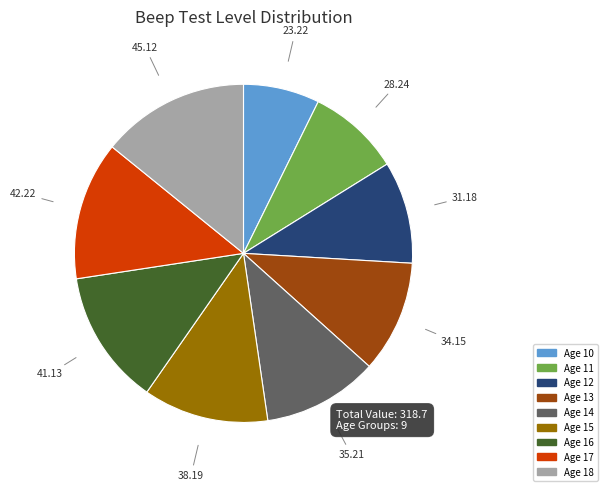

Combined, do Age 17 and Age 18 account for over 50%?

No